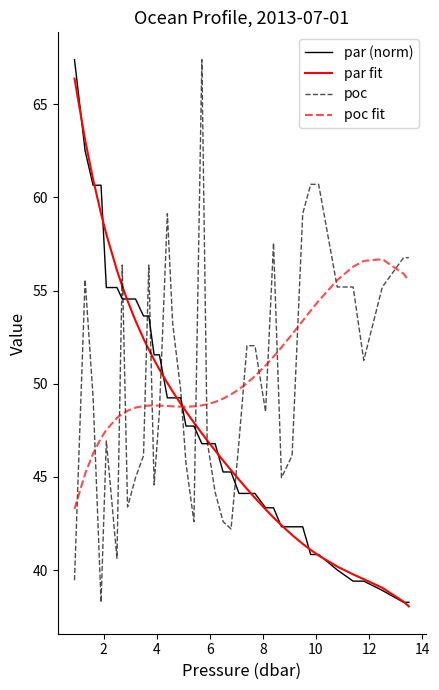

What is the highest value of the par (norm) series?

67.4